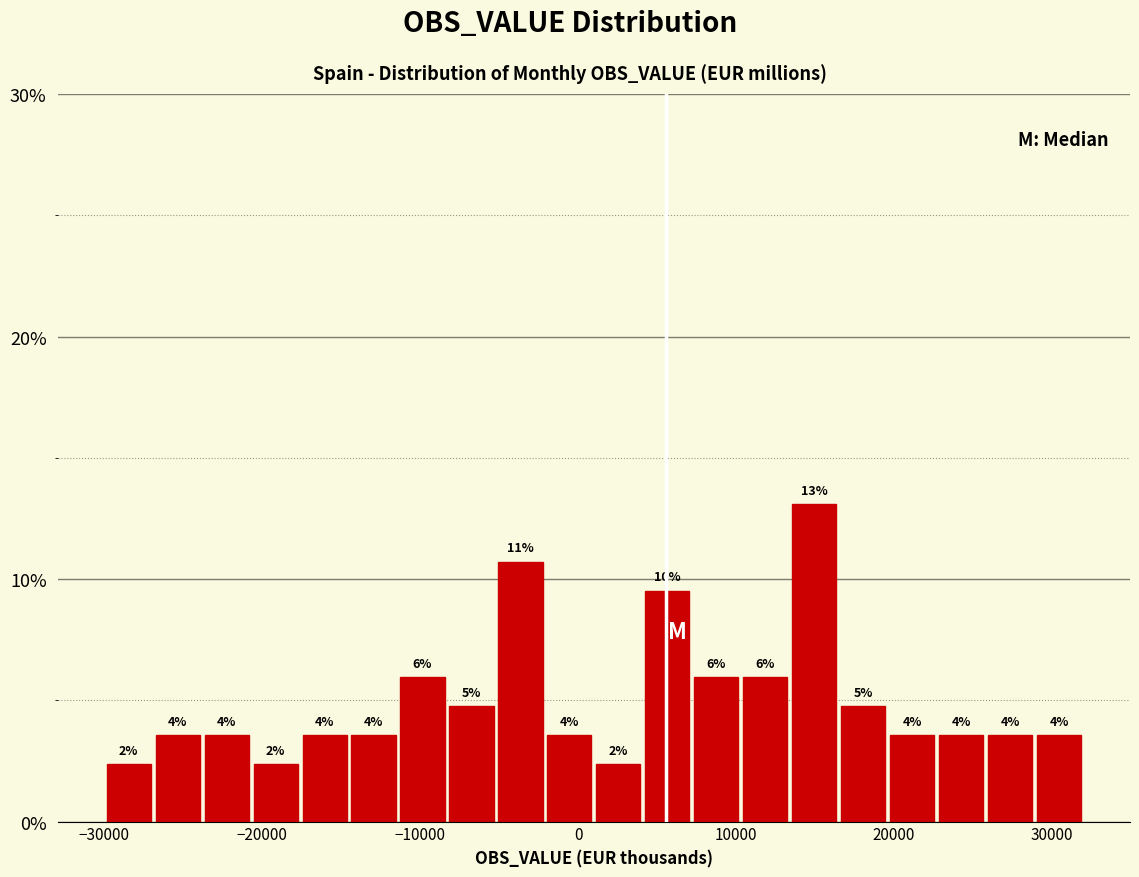

Read against the x-axis, roughly where is the centre of the tallest bar?

15000